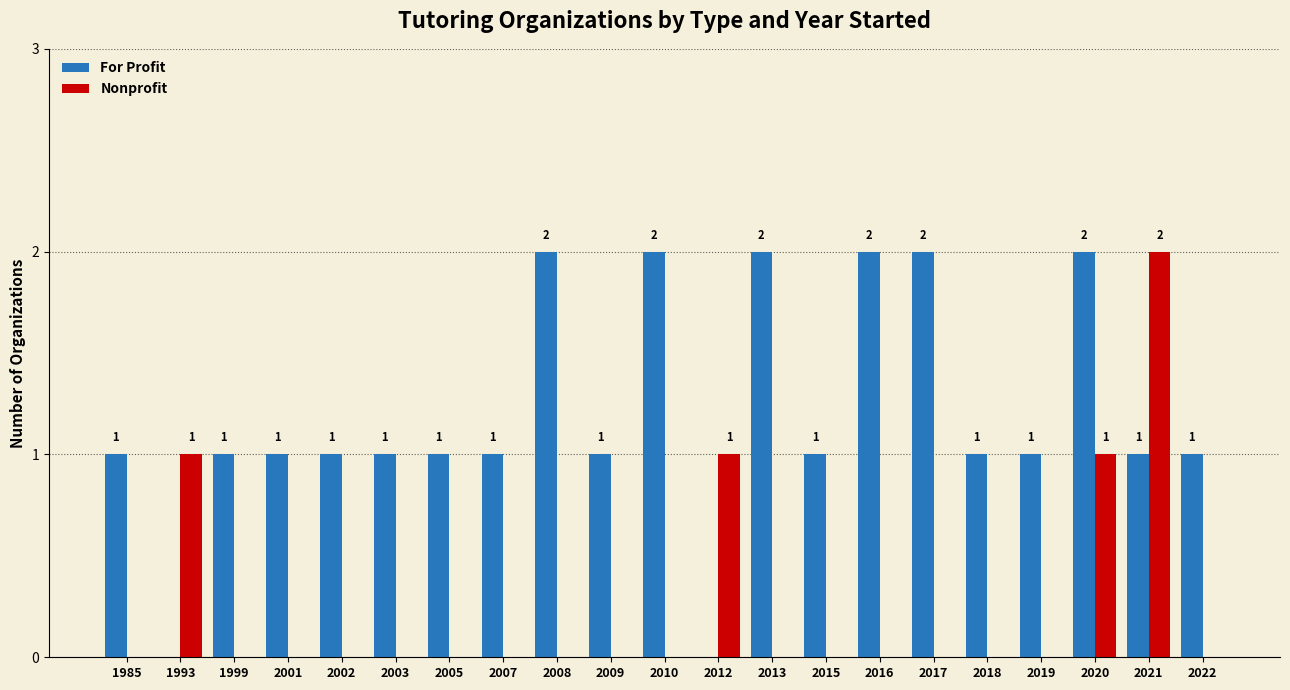

Which series changed the most between 2002 and 2017?

For Profit